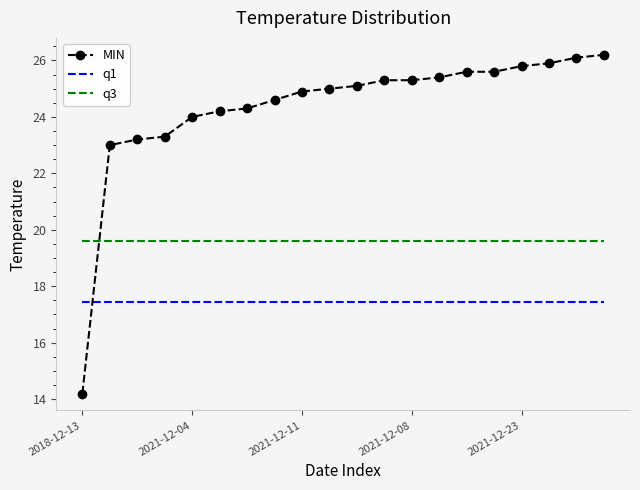

Which series has the largest total across all categories?

MIN